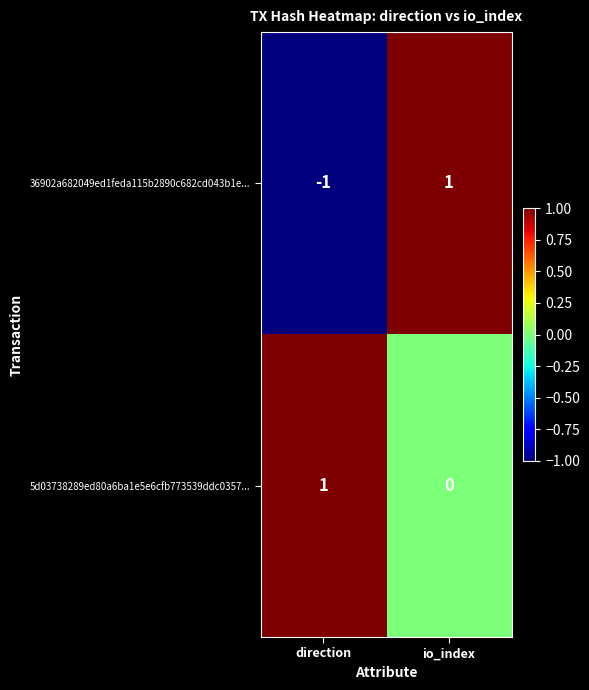

Which category has the lowest value across all series?

direction